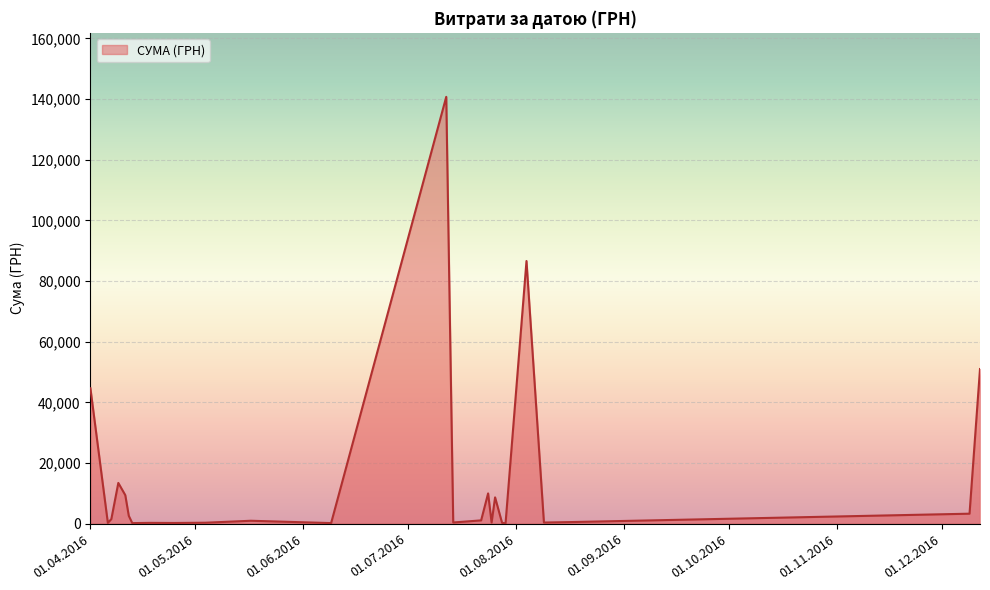

What is the label of the 14th point from the left?

26.07.2016